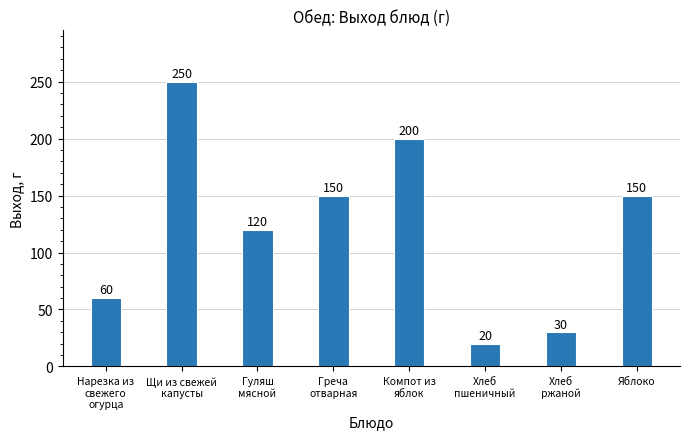

What is the value of the 6th bar from the left?

20